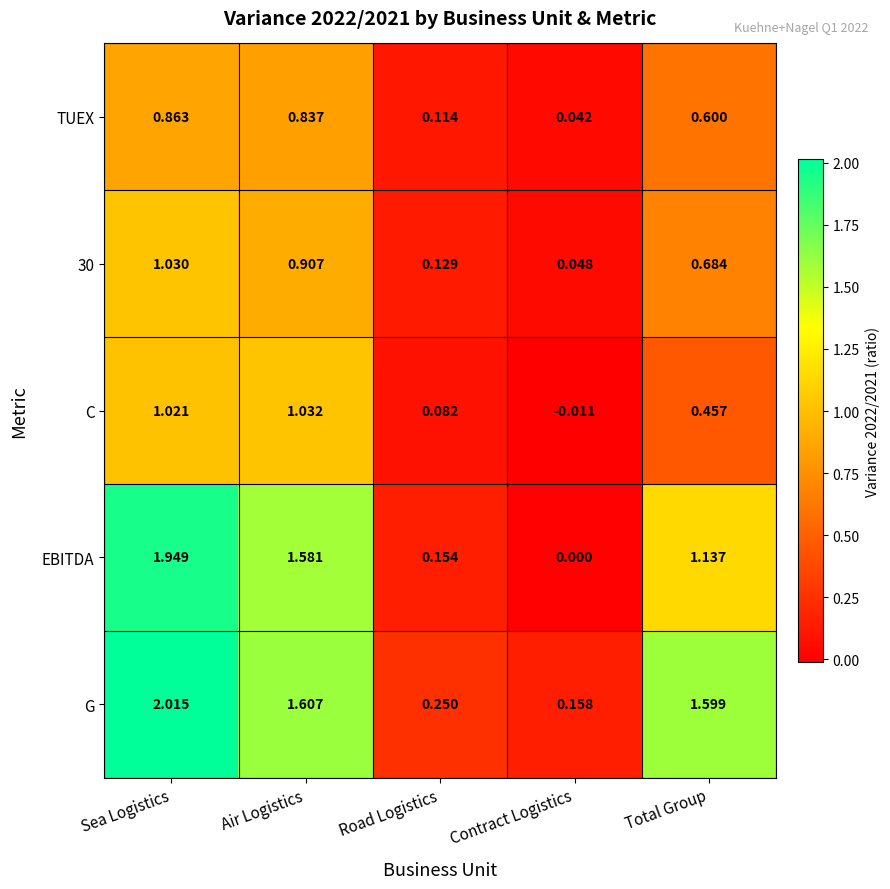

Which series changed the most between Road Logistics and Contract Logistics?

EBITDA